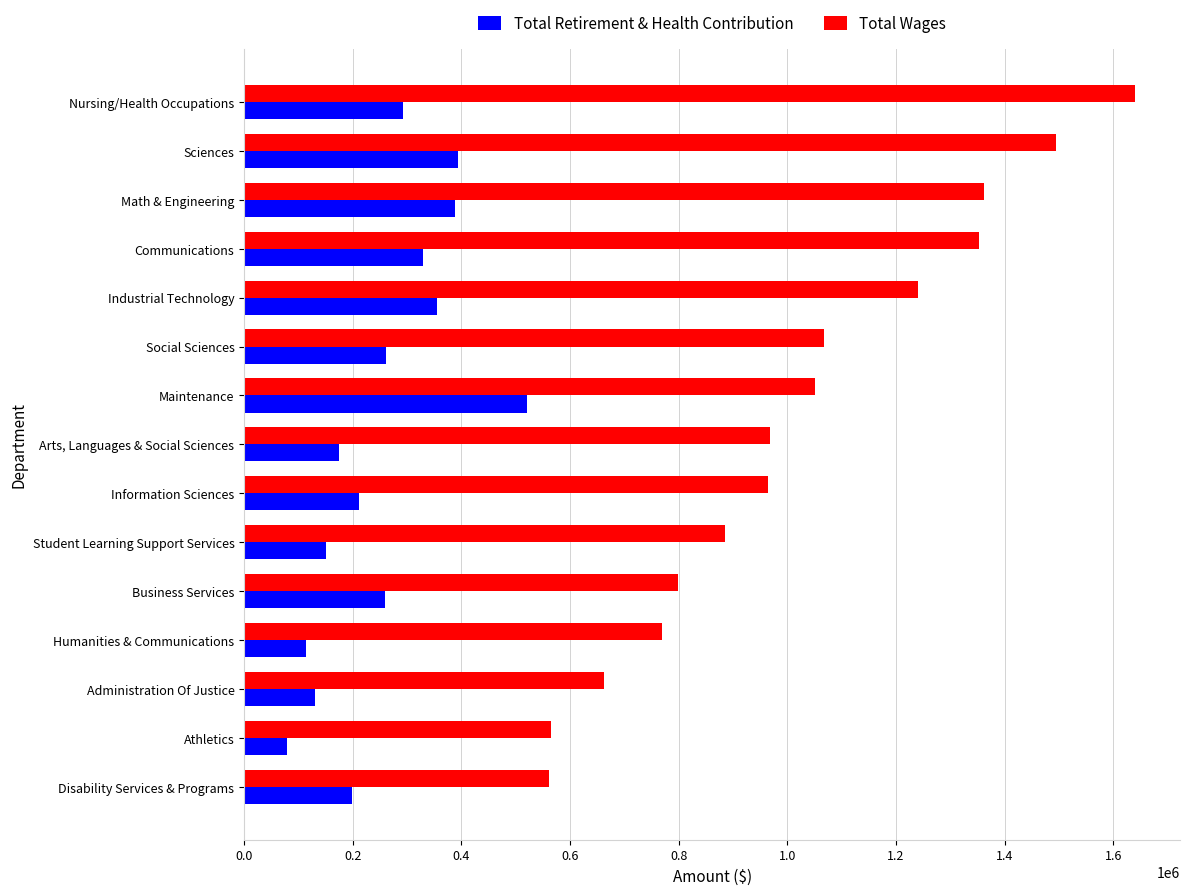

Is it true that Total Retirement & Health Contribution equals 261530 at Social Sciences?

True